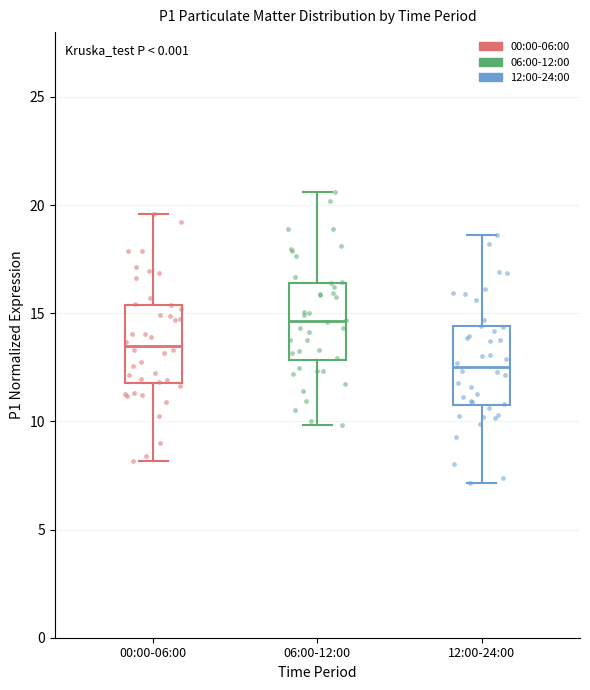

Where does the upper whisker of the box for 12:00-24:00 end on the y-axis? The values are not printed on the chart, so give them approximately, as read against the axis.

18.5